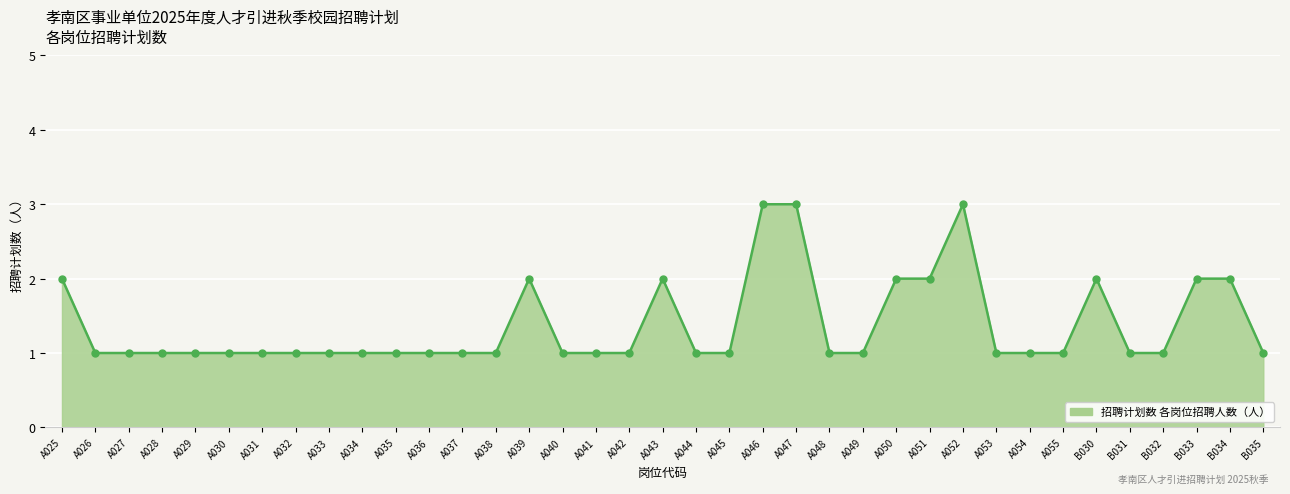

What is the sum of all values?

51